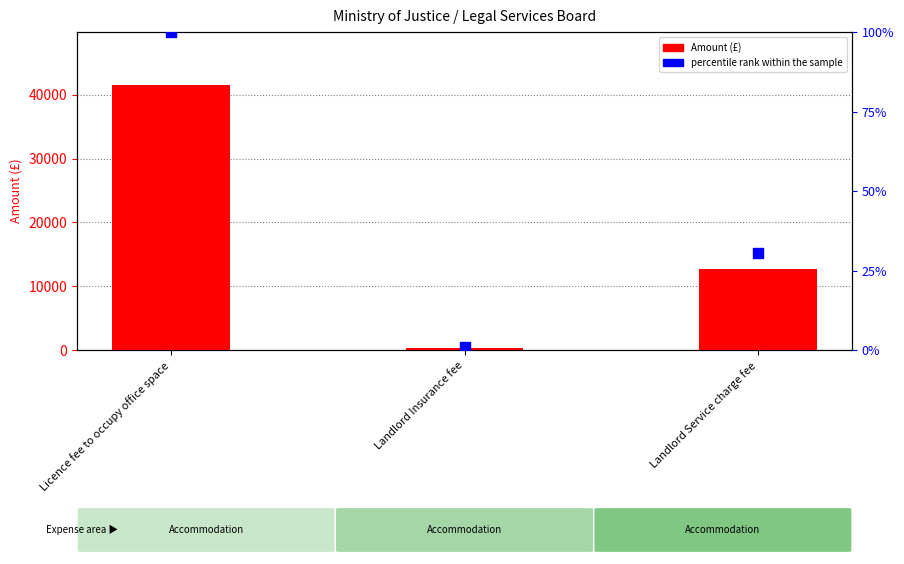

Which series has the largest total across all categories?

Amount